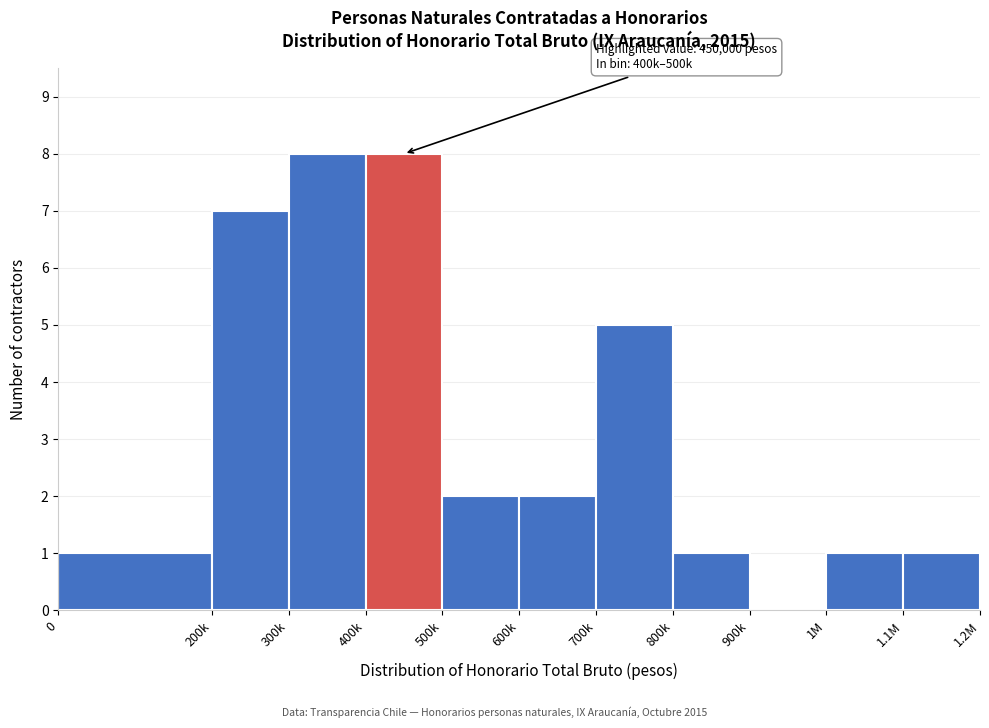

Reading left to right, list all the values displayed in this chart.

0=1	200k=7	300k=8	400k=8	500k=2	600k=2	700k=5	800k=1	900k=0	1M=1	1.1M=1